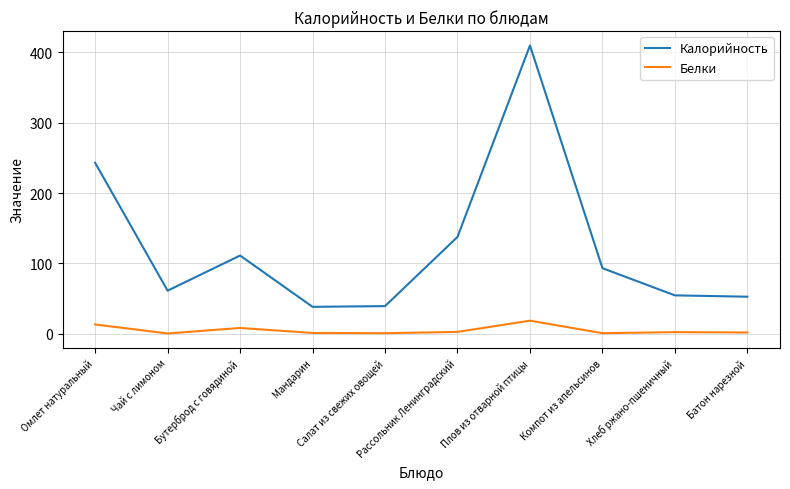

Does the chart display data point markers on the line(s)?

No